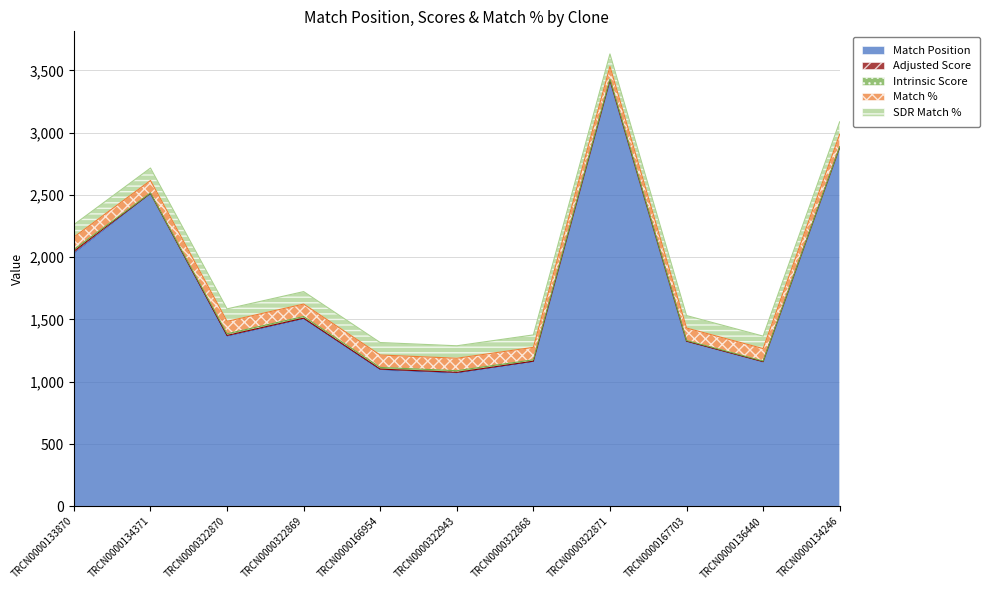

What is the minimum value for Match %?

100.0